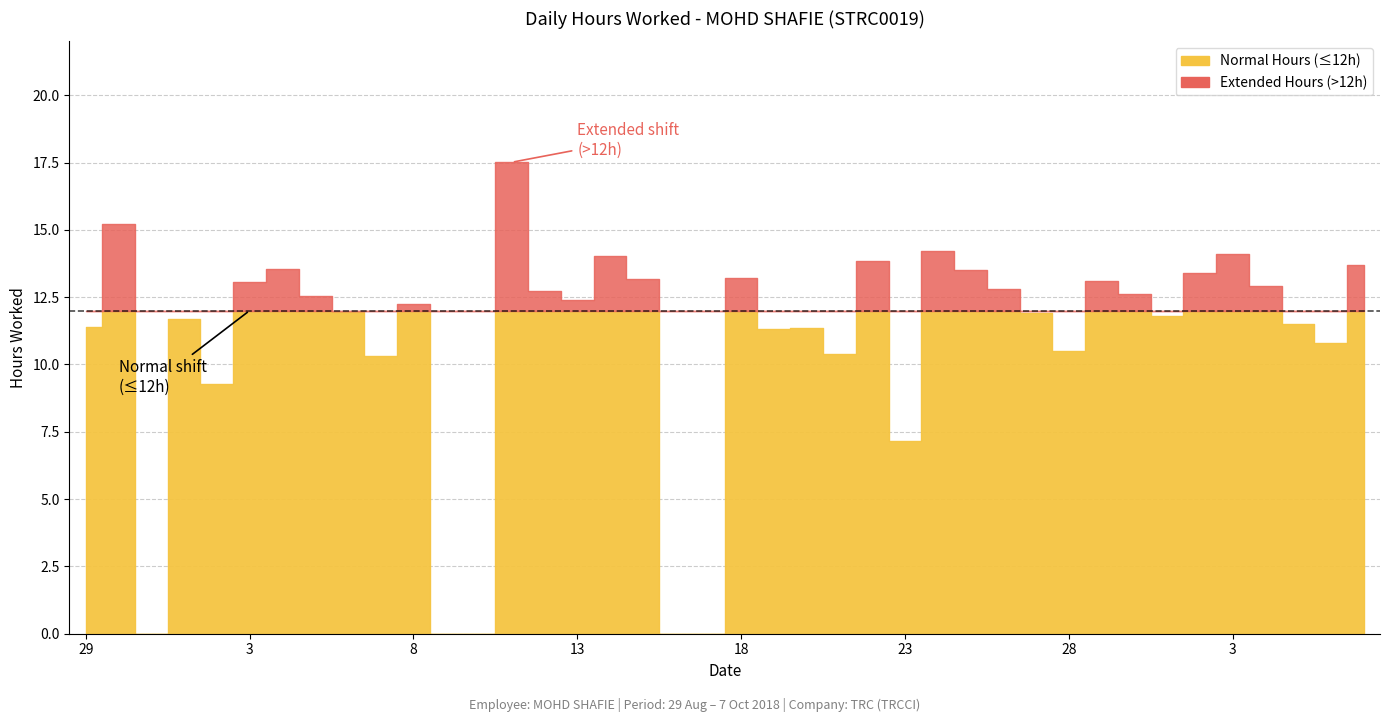

Where is the data nearest to the value 8?

23